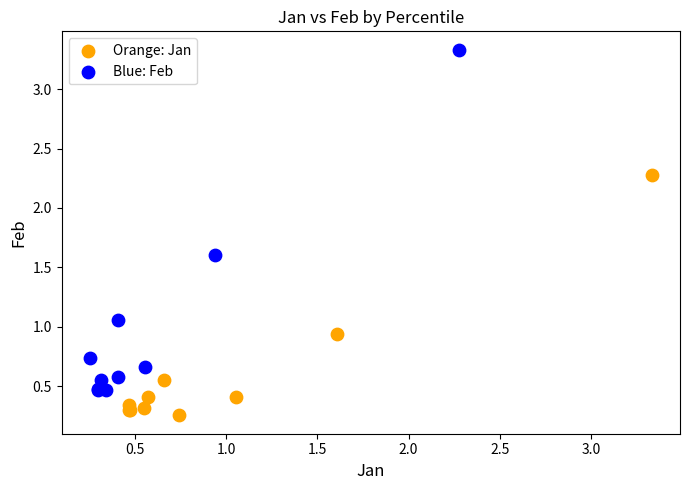

Which series contains the highest Y value?

Blue: Feb